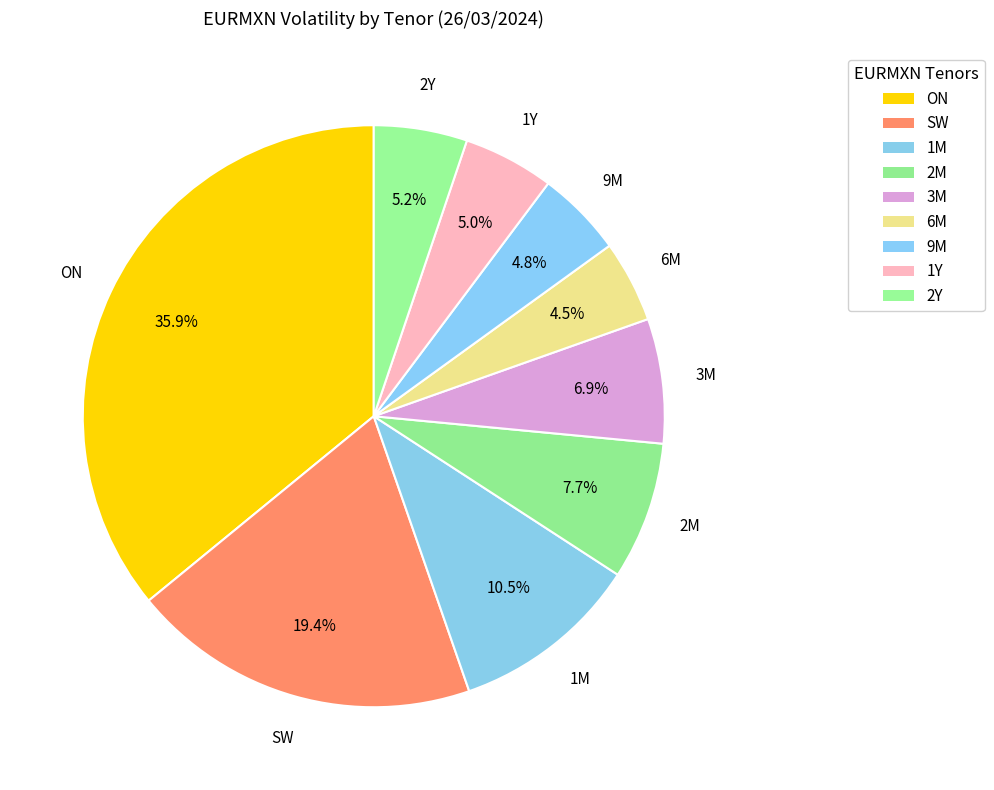

Is the sum of SW and 3M greater than half?

No